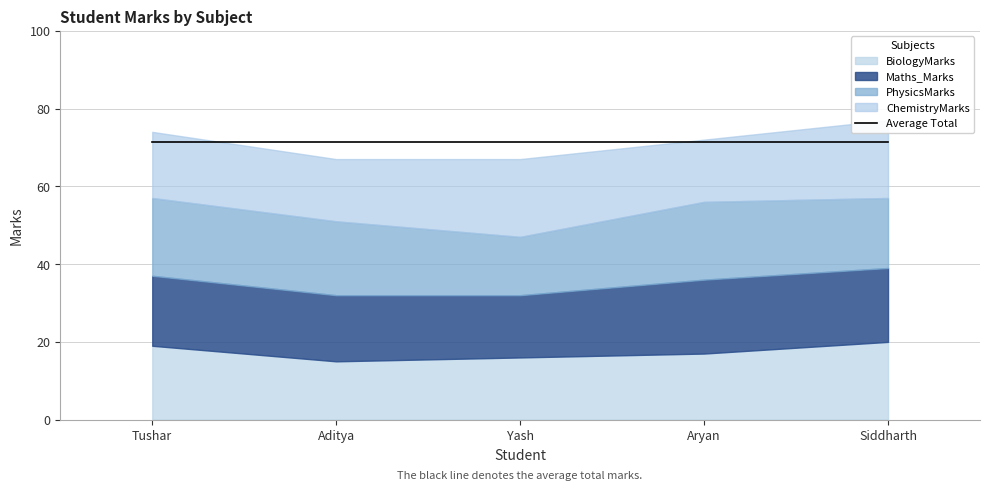

Which series changed the most between Aditya and Yash?

PhysicsMarks